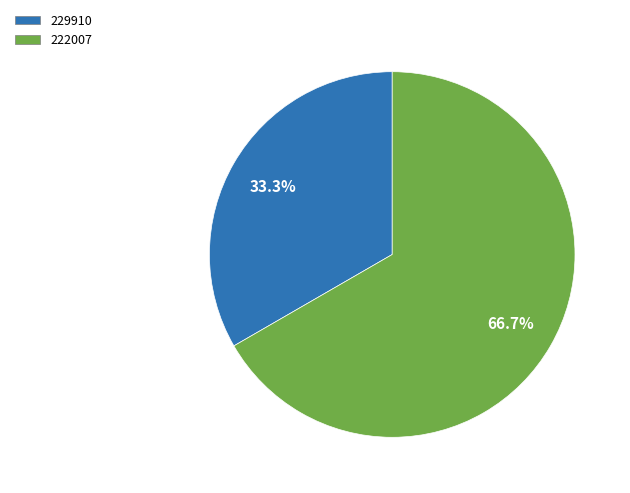

Which has a higher value, 229910 or 222007?

222007